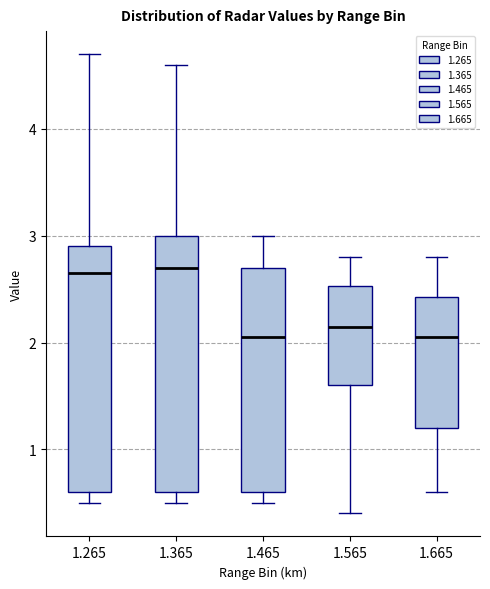

Reading left to right, read every box against the y-axis: the position of its median line, the range the box covers, and the ends of its whiskers. The values are not printed on the chart, so give them approximately, as read against the axis.

1.265: median 2.7, box 0.6 to 2.9, whiskers 0.5 to 4.7
1.365: median 2.7, box 0.6 to 3.0, whiskers 0.5 to 4.6
1.465: median 2.1, box 0.6 to 2.7, whiskers 0.5 to 3.0
1.565: median 2.2, box 1.6 to 2.5, whiskers 0.4 to 2.8
1.665: median 2.1, box 1.2 to 2.4, whiskers 0.6 to 2.8